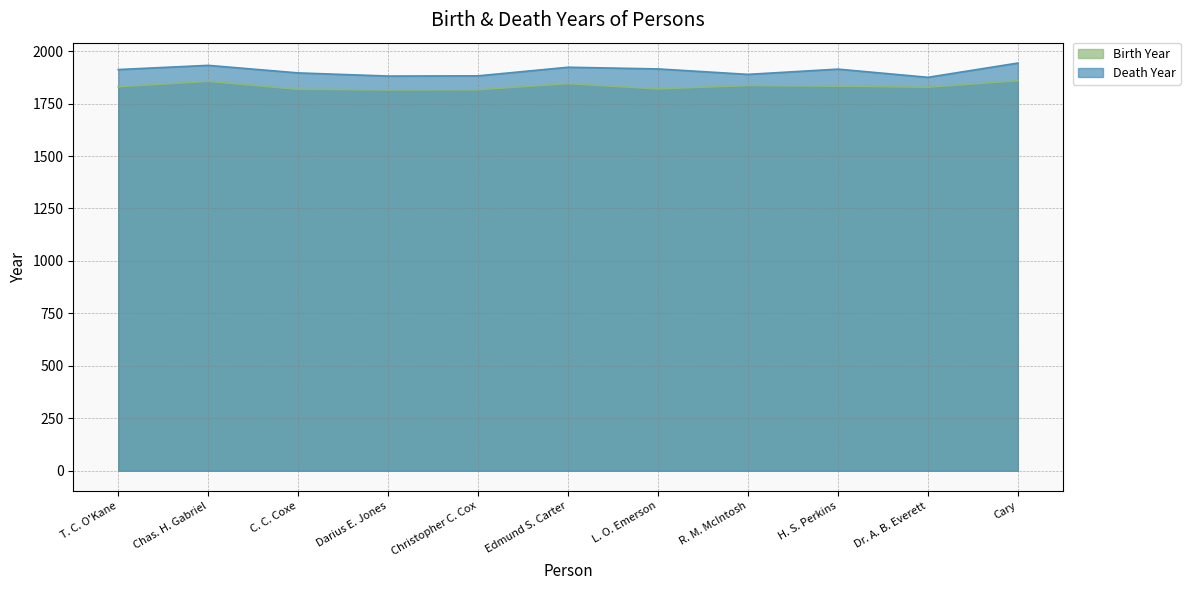

What are all the series names shown in the legend?

Birth Year, Death Year